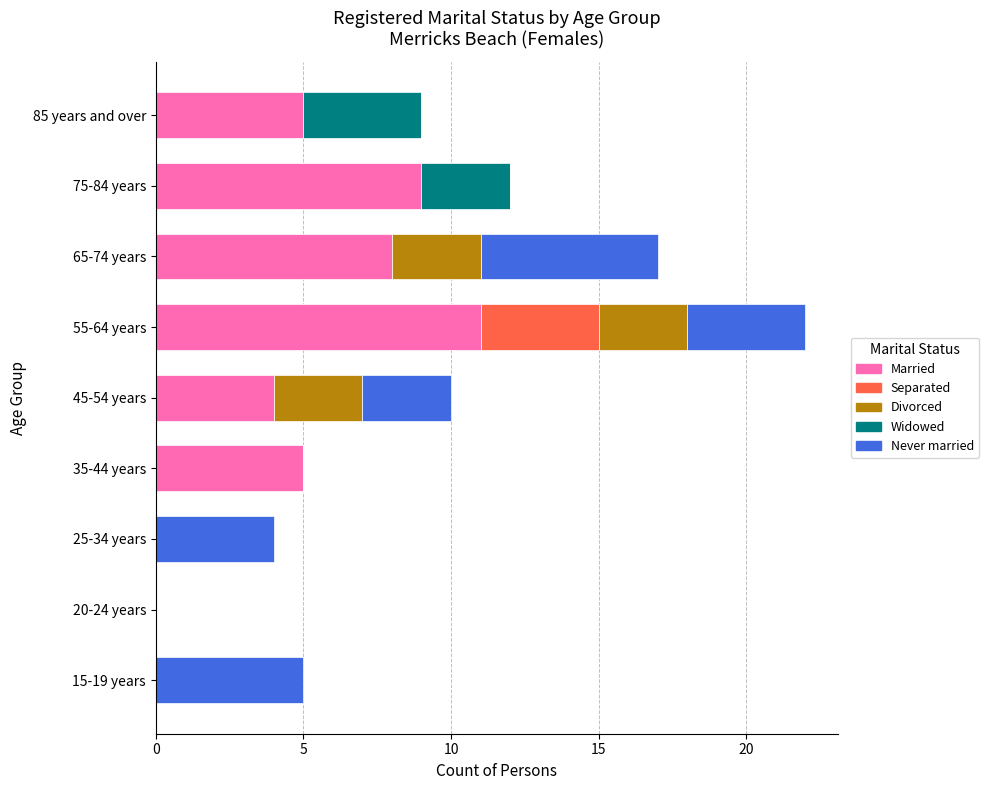

At which category is the sum across all series the highest?

55-64 years